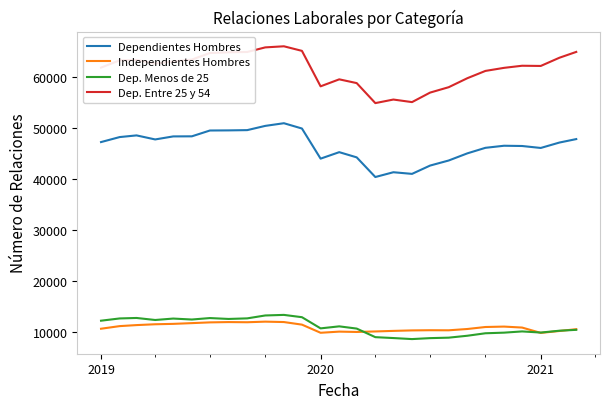

What are all the series names shown in the legend?

Dependientes Hombres, Independientes Hombres, Dep. Menos de 25, Dep. Entre 25 y 54